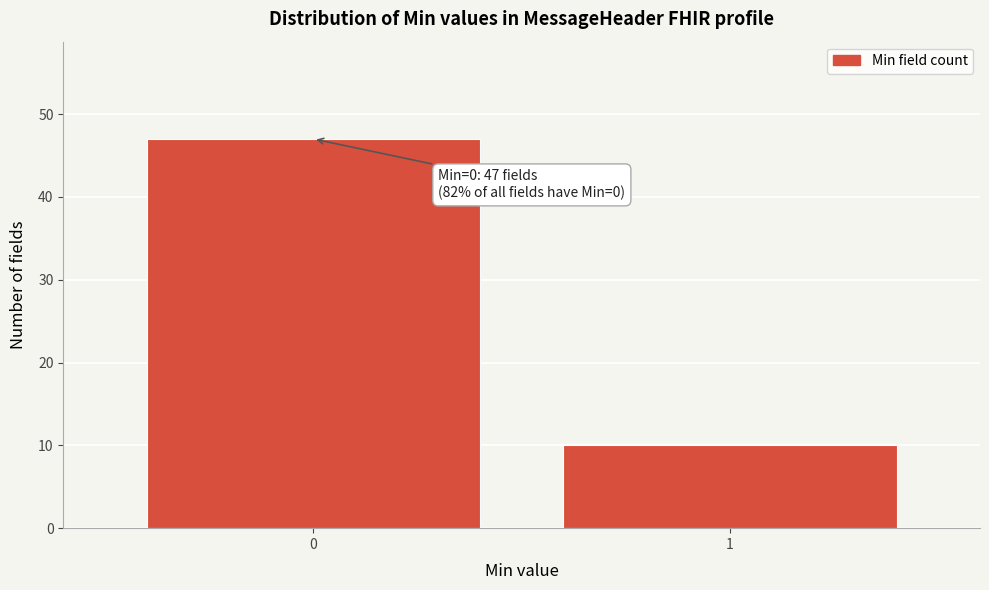

Reading left to right, transcribe all the data shown in this chart.

47	10